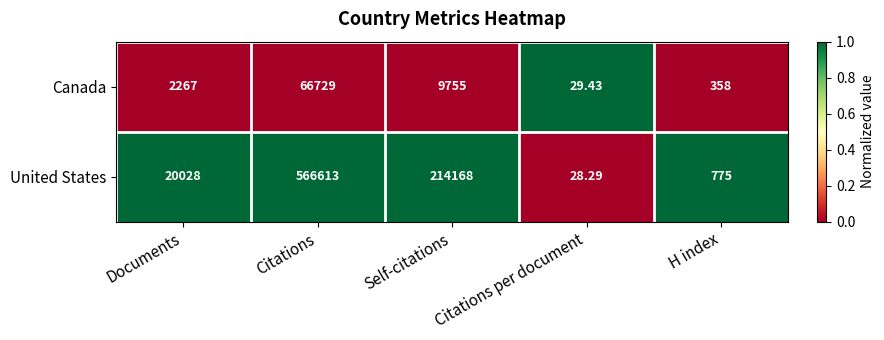

Between Citations and Self-citations, which series saw the biggest shift?

United States